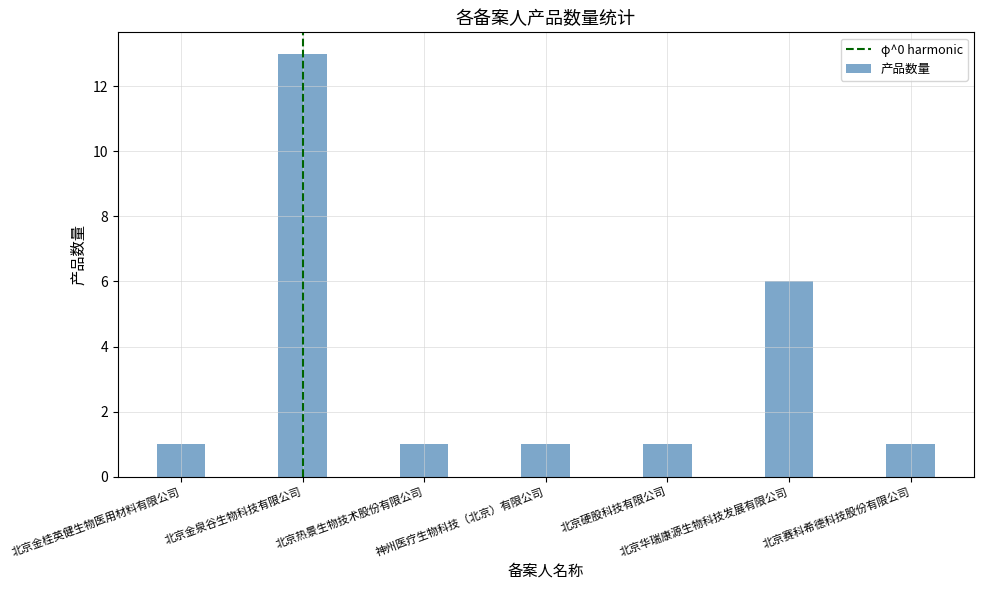

How many values are between 1 and 6?

6